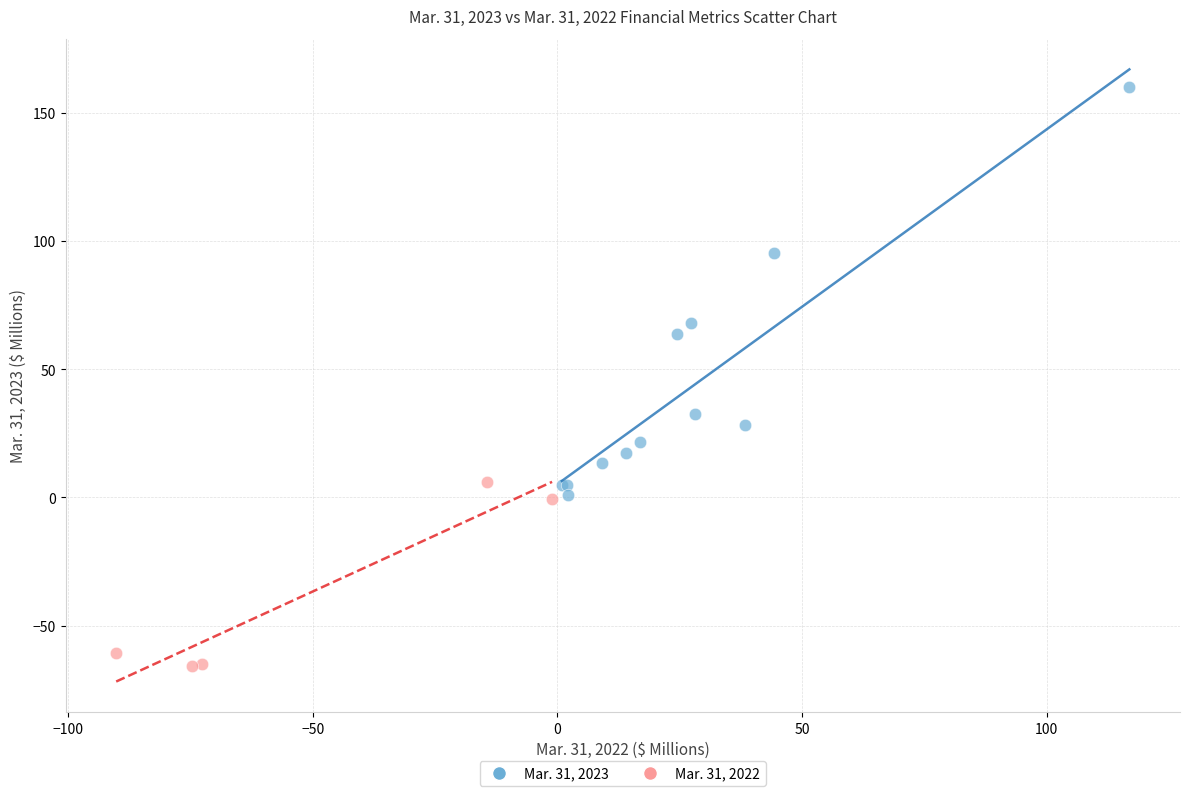

Which series has the widest spread of Y values?

Mar. 31, 2023